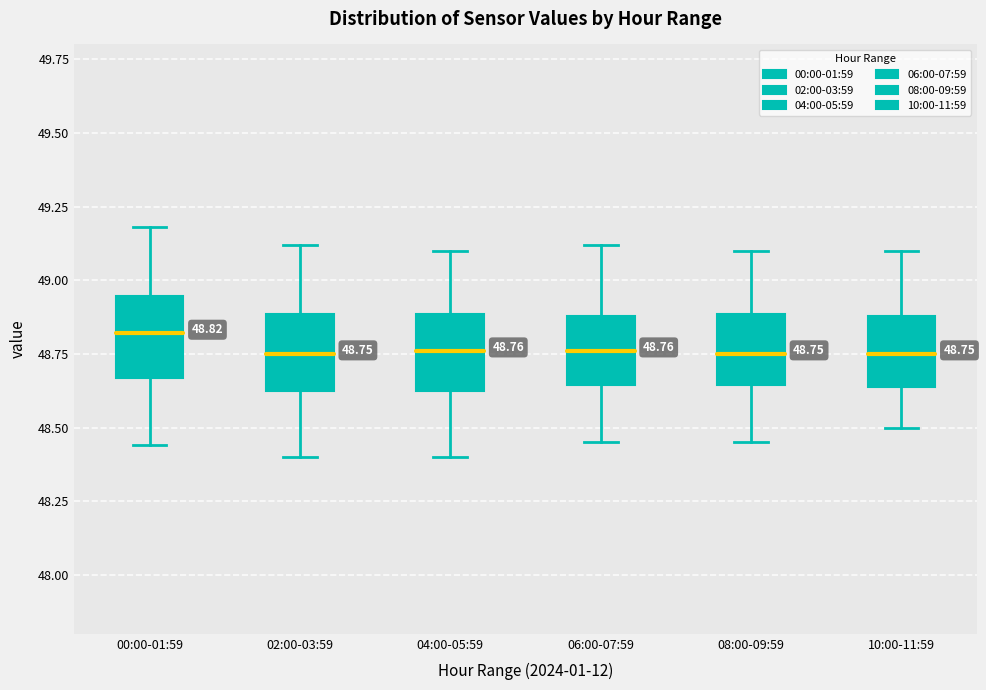

Which box has the highest median line?

00:00-01:59